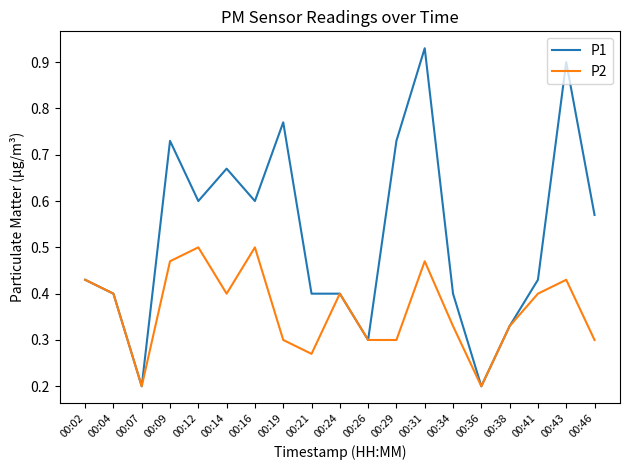

Which series has the largest total across all categories?

P1